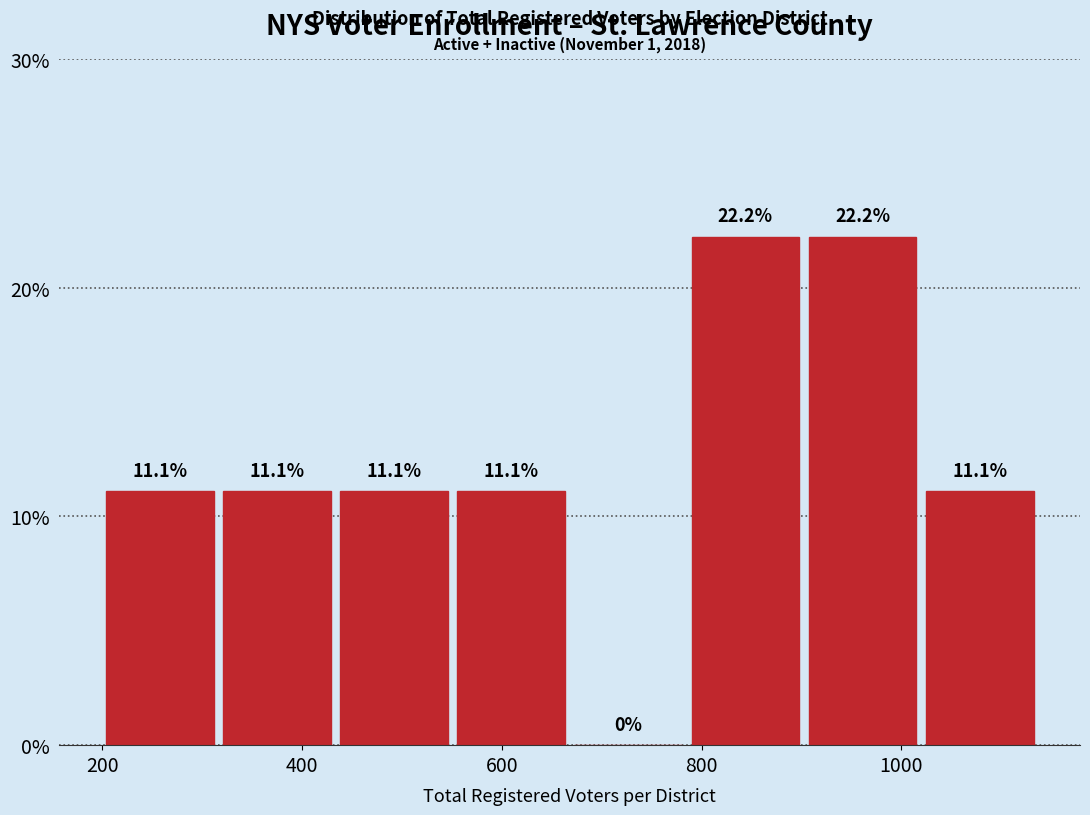

What is the height of the bar covering 440 to 560 on the x-axis? The bar edges are not printed on the chart, so give them approximately, as read against the axis.

11.1